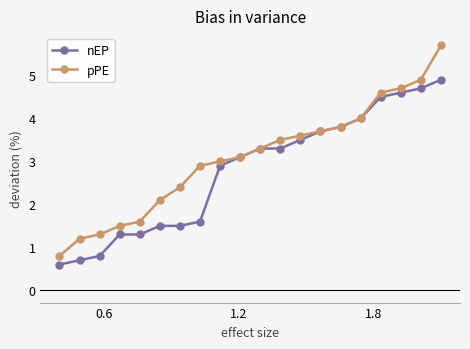

What is the highest value of the pPE series?

5.7